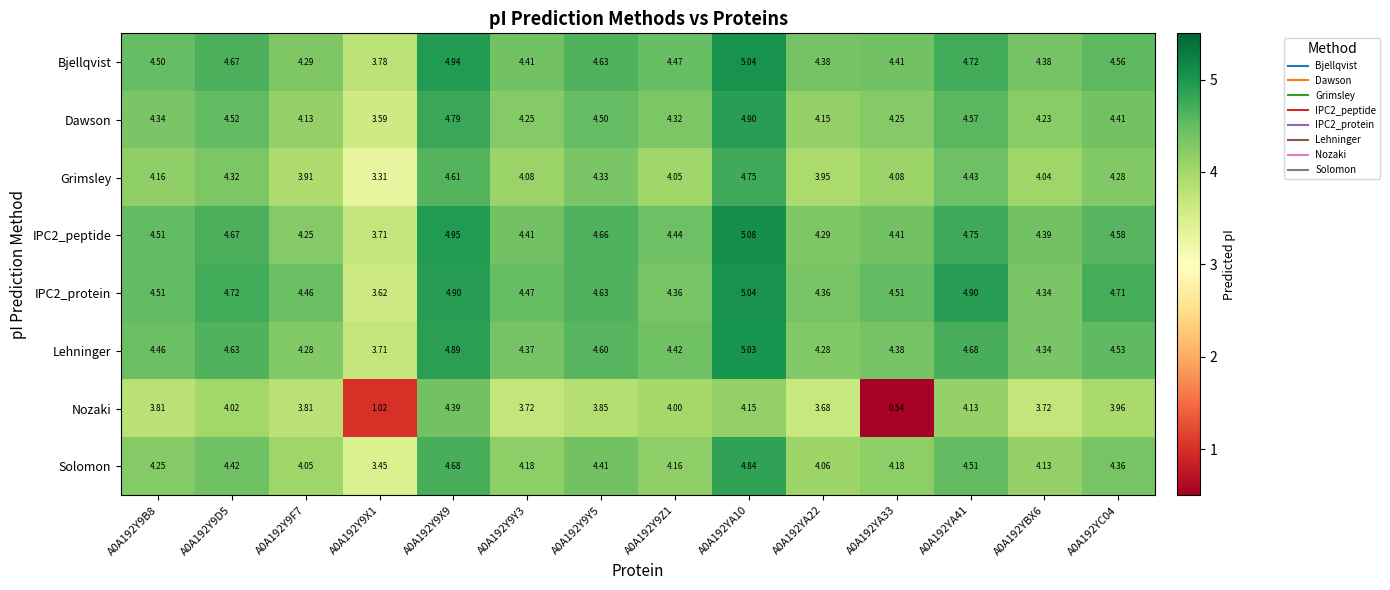

At which category does the chart reach its minimum across all series?

A0A192YA33